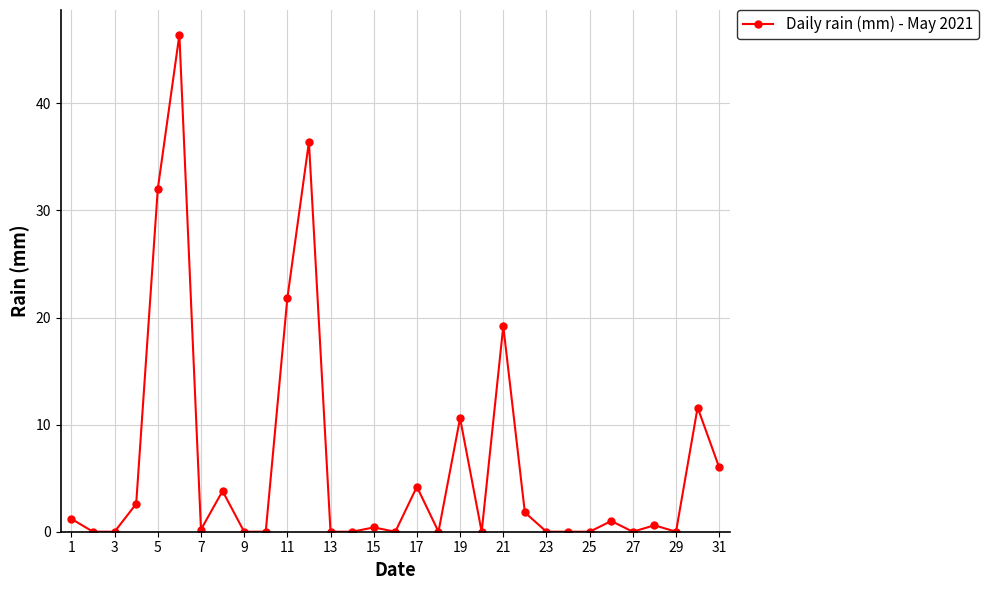

Does the chart have visible grid lines?

Yes